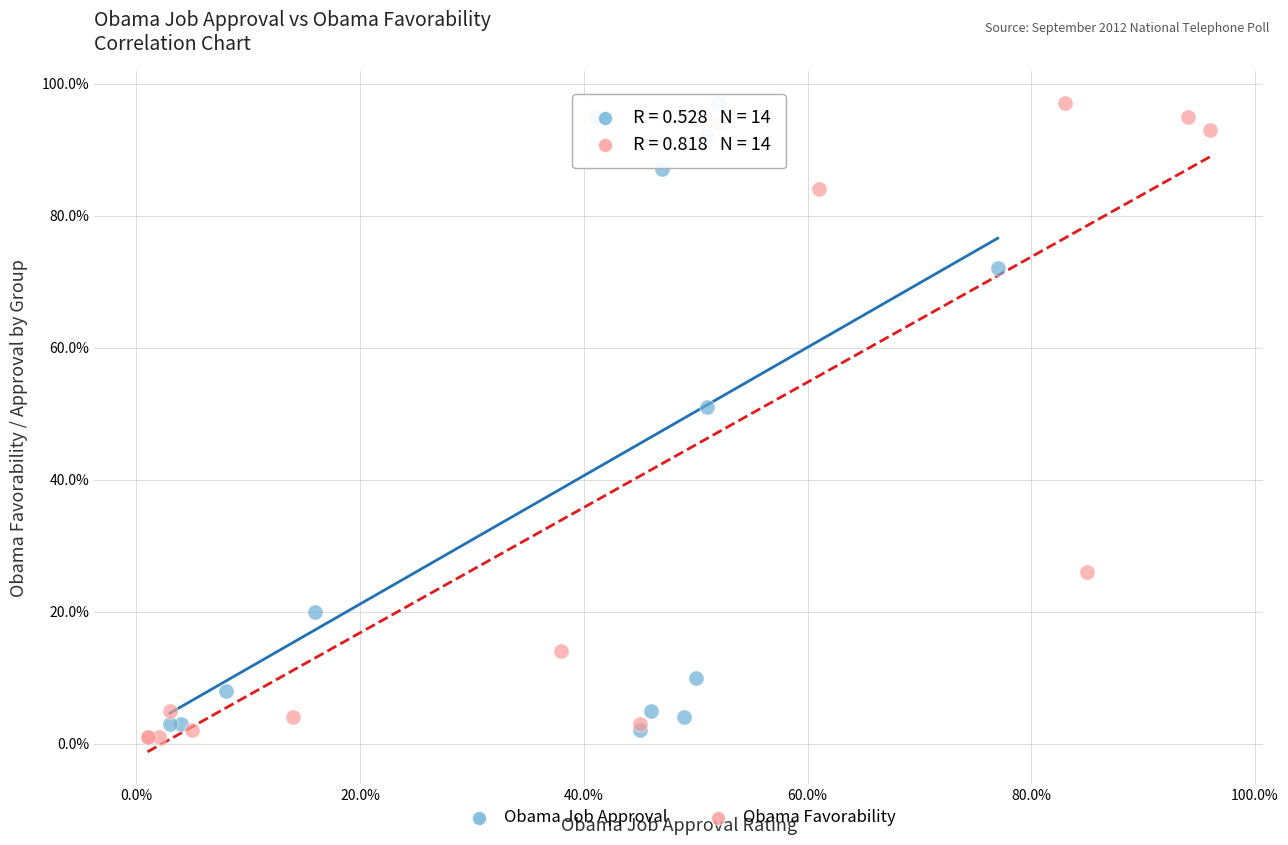

What are all the series names shown in the legend?

Obama Job Approval, Obama Favorability